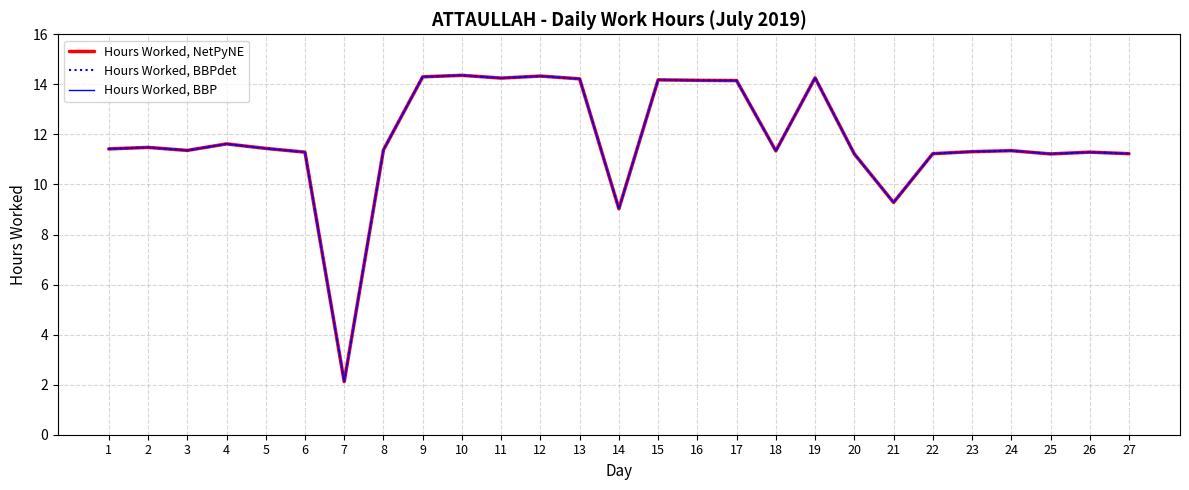

At how many categories does at least one series exceed 10?

24